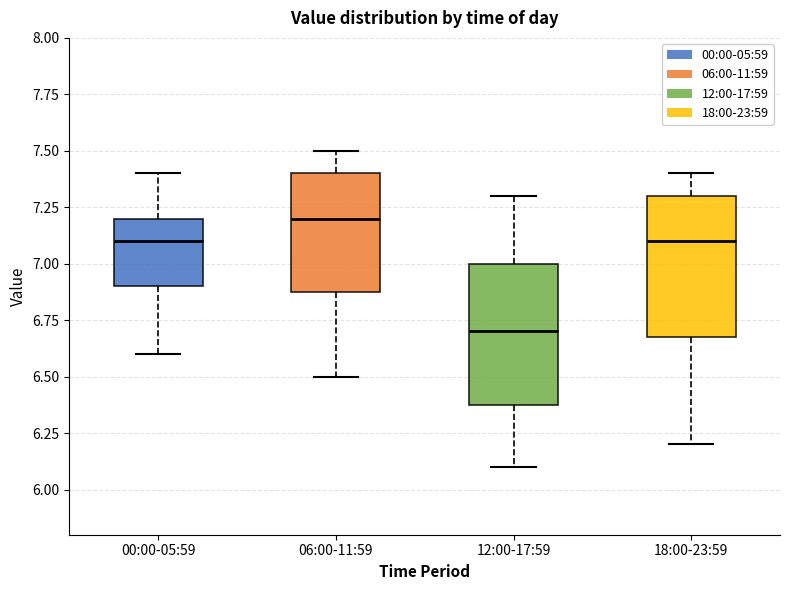

Reading left to right, transcribe this box plot: for each box, give where its median line is, the range the box spans, and where its two whiskers end, as read against the y-axis. The values are not printed on the chart, so give them approximately, as read against the axis.

00:00-05:59: median 7.1, box 6.9 to 7.2, whiskers 6.6 to 7.4
06:00-11:59: median 7.2, box 6.9 to 7.4, whiskers 6.5 to 7.5
12:00-17:59: median 6.7, box 6.4 to 7.0, whiskers 6.1 to 7.3
18:00-23:59: median 7.1, box 6.7 to 7.3, whiskers 6.2 to 7.4